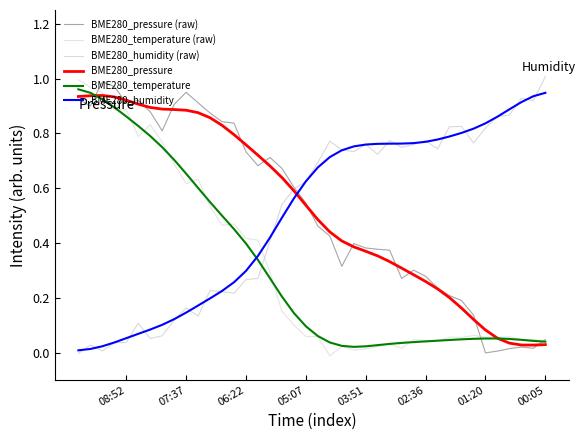

What is the sum of all BME280_temperature (raw) values?

12.7